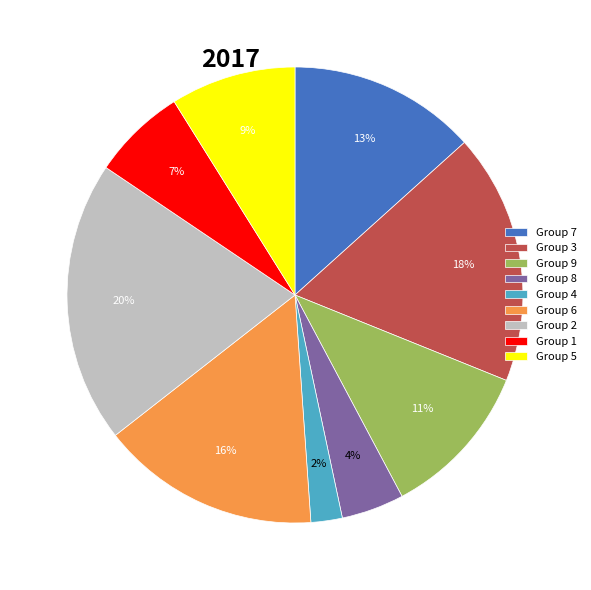

How many slices are in this pie chart?

9